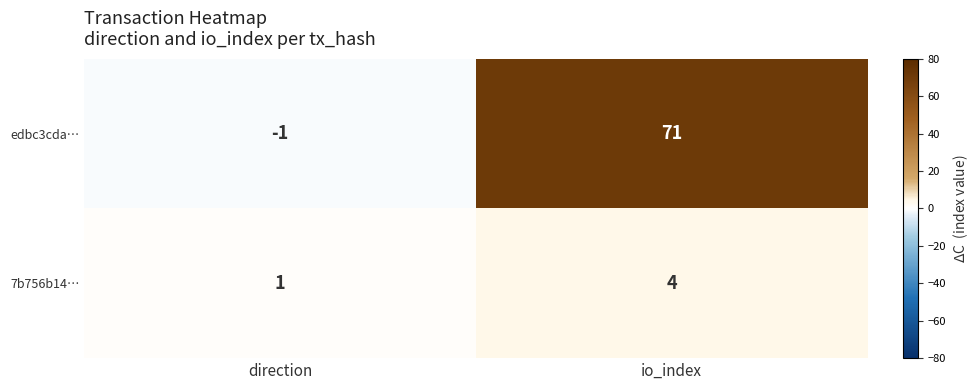

Which category has the lowest value across all series?

direction